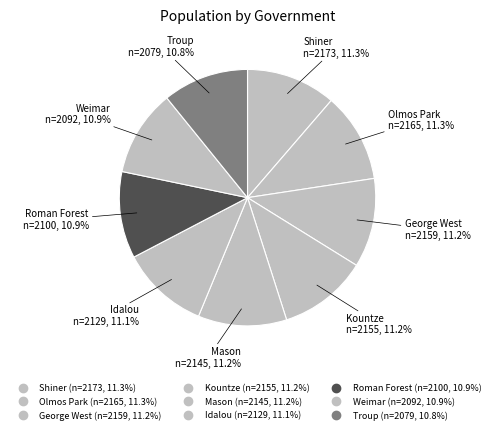

Count the number of slices in the pie.

9